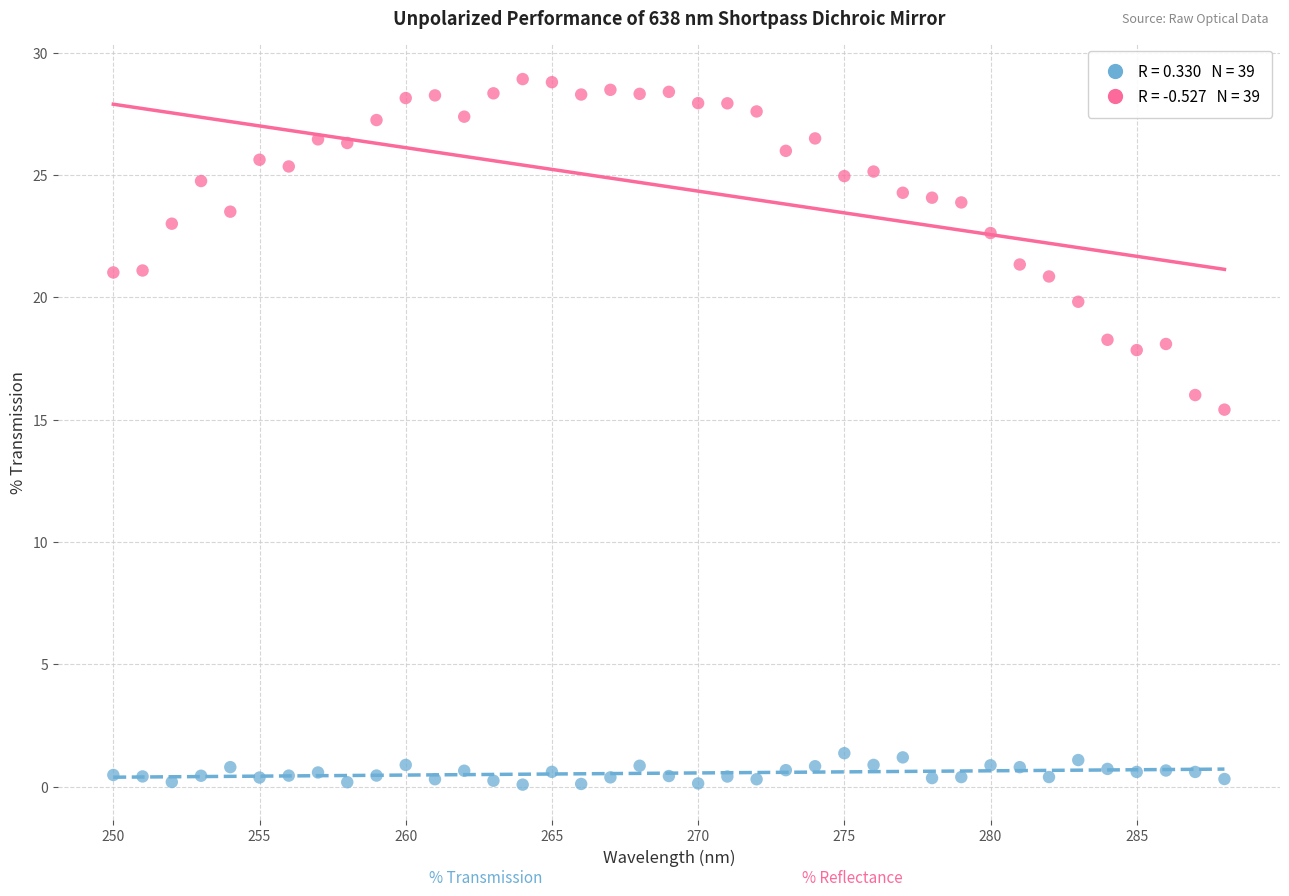

Across all series, what Y value is closest to 14?

15.4